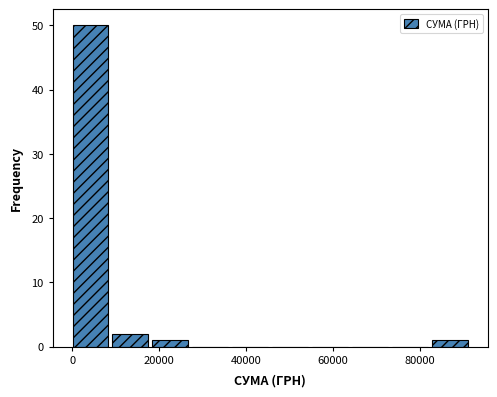

Reading left to right, transcribe this chart: for each bar, give the range it covers on the x-axis and its height. Neither the bar edges nor the heights are printed on the chart, so give them approximately, as read against the axes.

0 to 10000: 50
10000 to 18000: 2
18000 to 28000: 1
28000 to 36000: 0
36000 to 46000: 0
46000 to 56000: 0
56000 to 64000: 0
64000 to 74000: 0
74000 to 82000: 0
82000 to 92000: 1